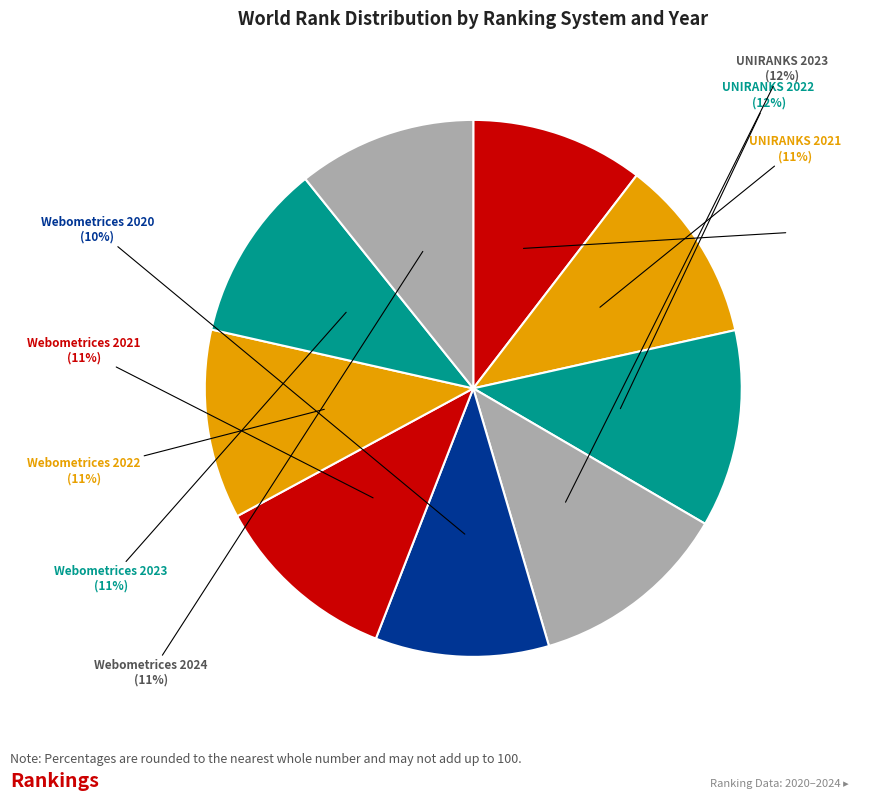

How many slices are in this pie chart?

9